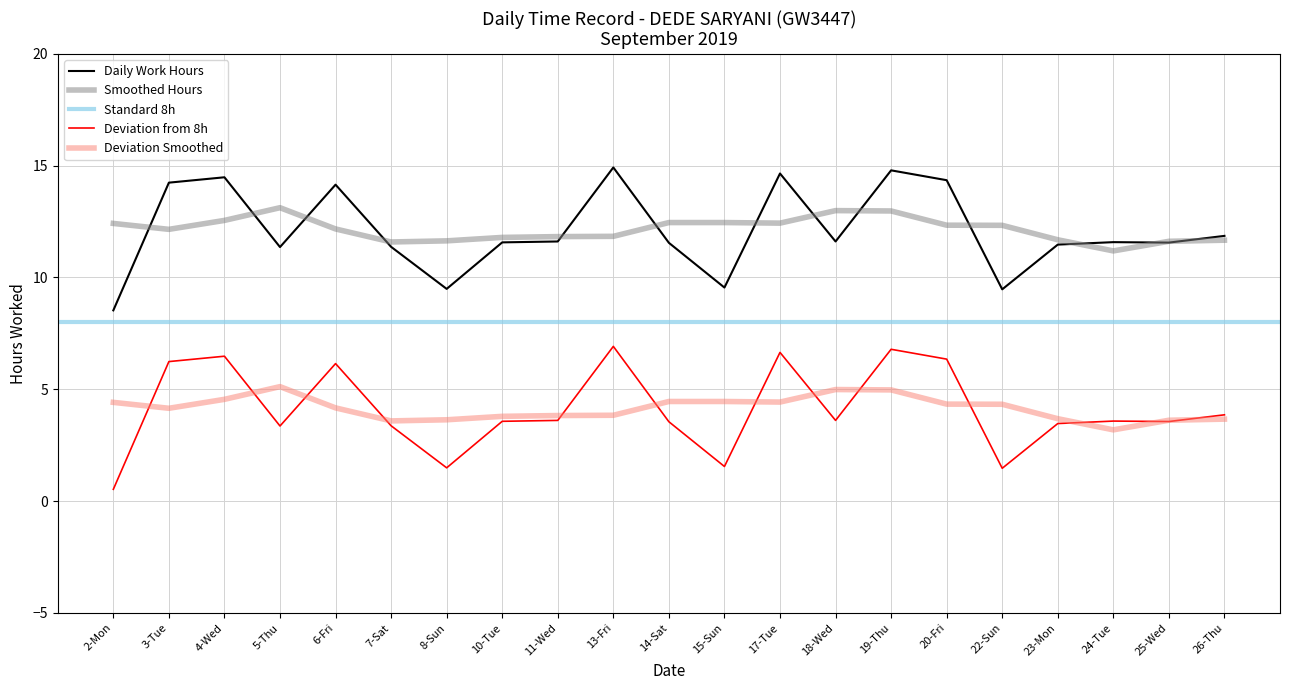

Reading right to left, extract all data points from this chart.

11.9	11.6	11.6	11.5	9.5	14.3	14.8	11.6	14.7	9.6	11.6	14.9	11.6	11.6	9.5	11.4	14.2	11.4	14.5	14.2	8.5